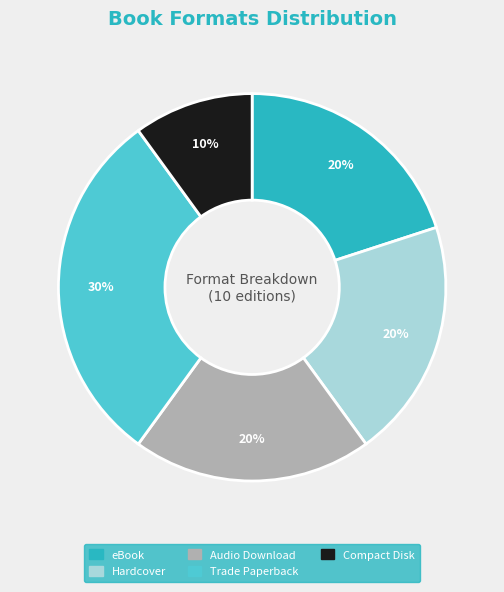

To the nearest percent, what is the average slice percentage?

20%